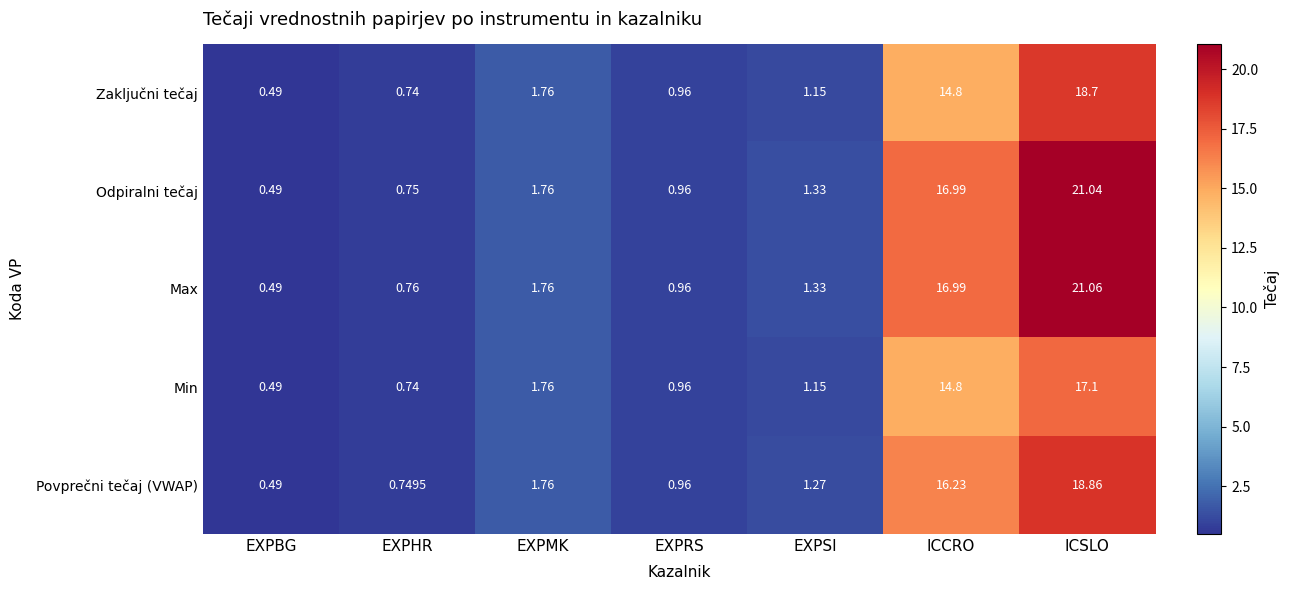

List the series in order of their peak value, highest first.

Max, Odpiralni tečaj, Povprečni tečaj (VWAP), Zaključni tečaj, Min